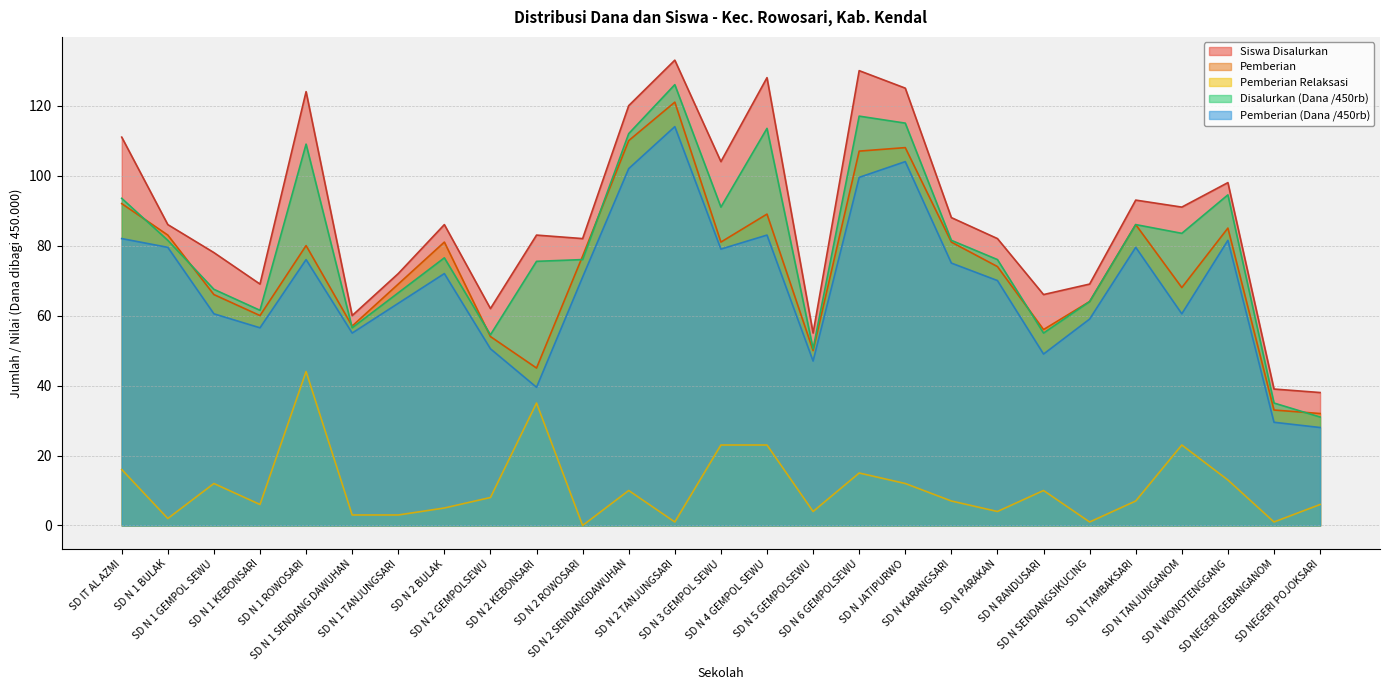

Is it true that Siswa Disalurkan equals 83.0 at SD N 2 KEBONSARI?

True